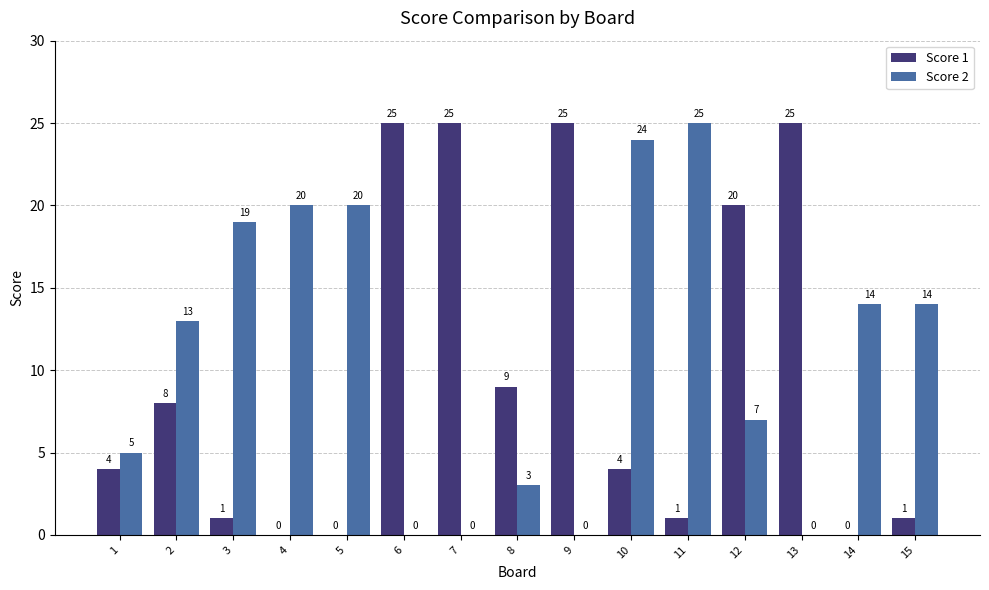

Read the Score 1 value at 12, to the nearest 5.

20